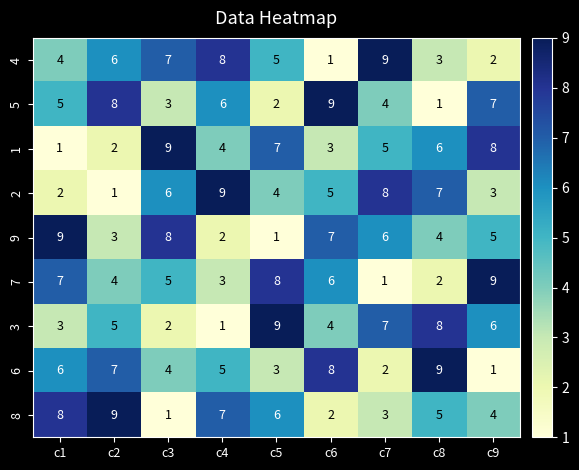

True or false: 1 has a value of 9 at c8.

False